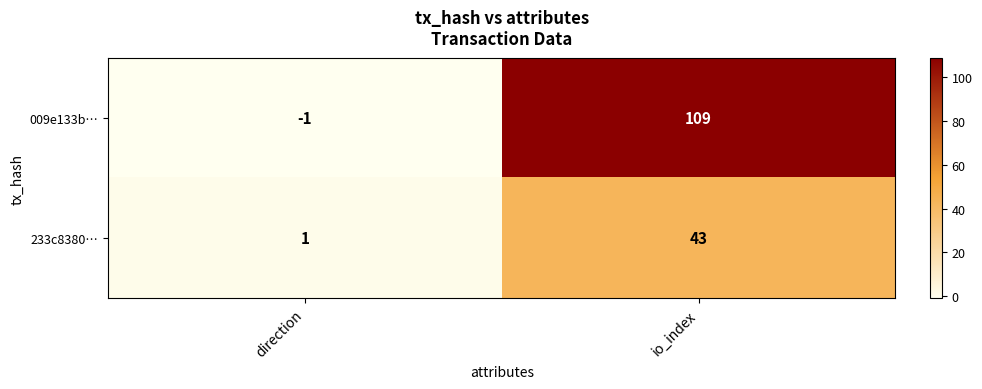

What is the difference between the highest and lowest values at io_index?

66